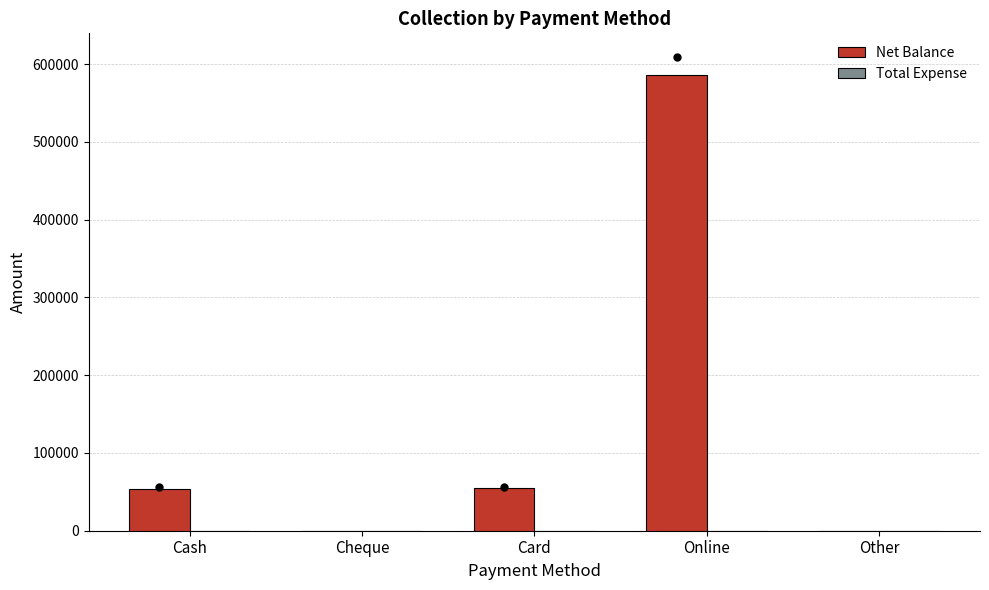

Is the value of Total Expense at Other greater than the value of Net Balance at Online?

No